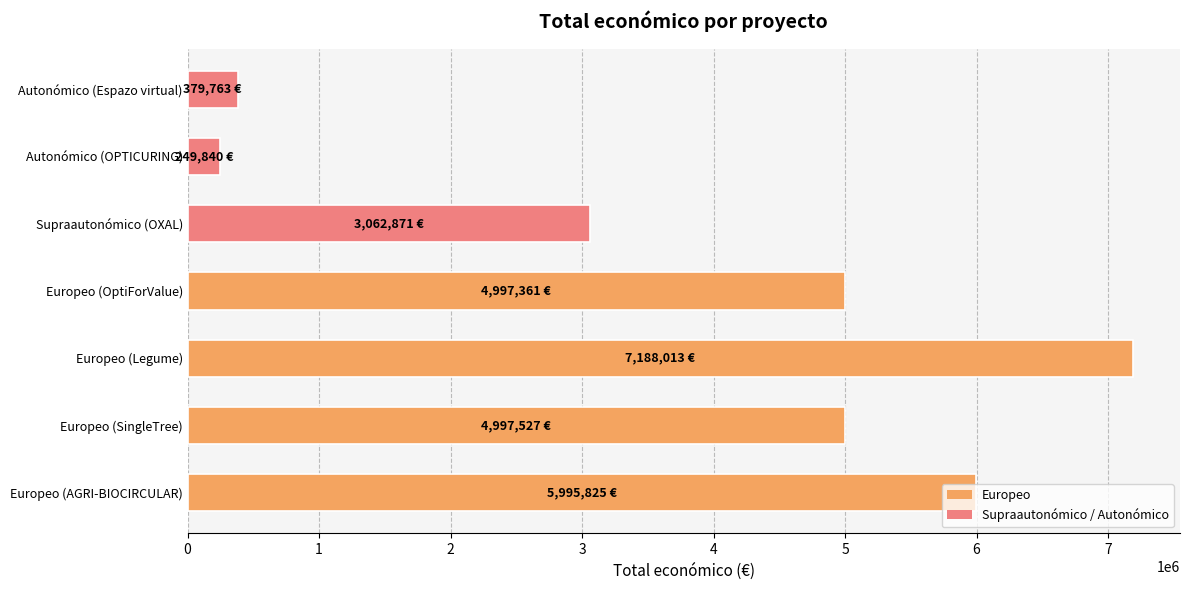

The chart shows a value of 4997527 at Europeo (SingleTree). True or false?

True